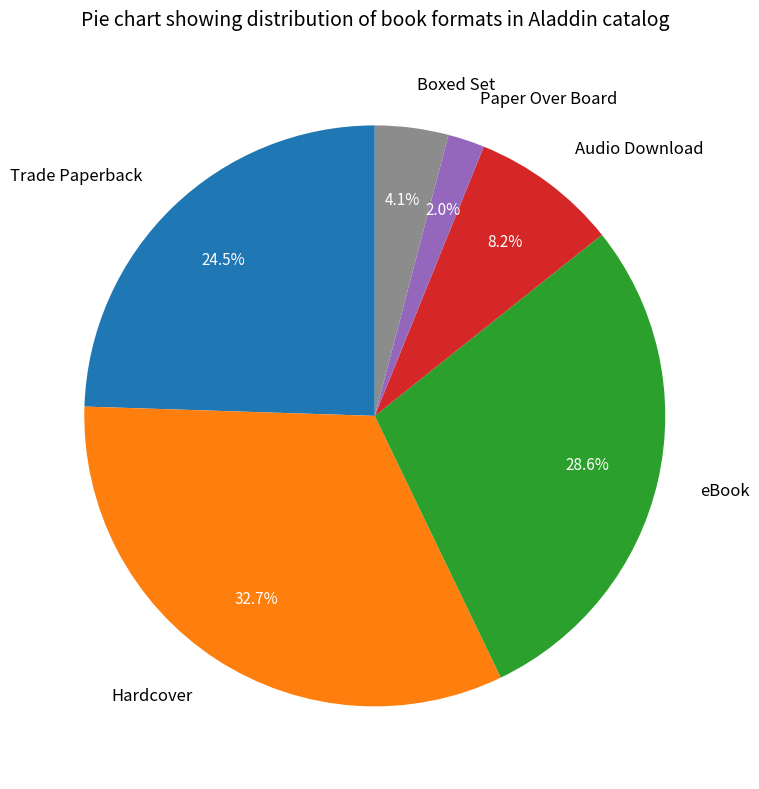

How many segments does this pie chart have?

6